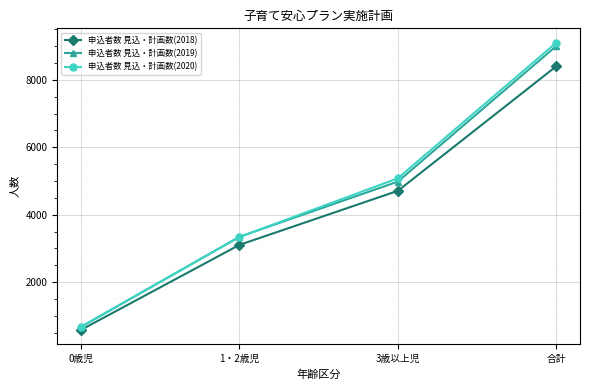

What position from the right is 1・2歳児?

3